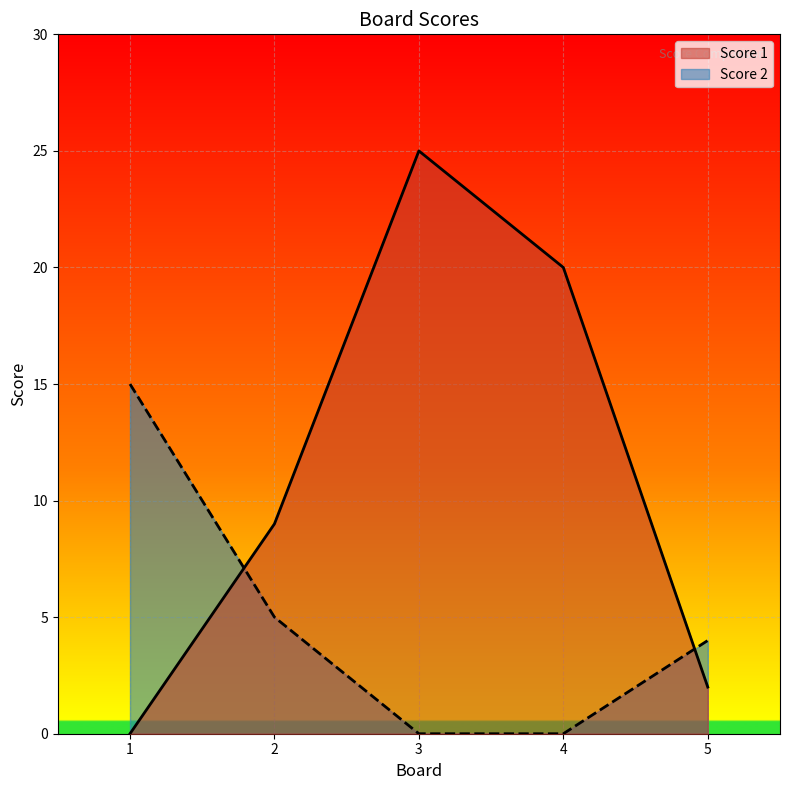

Is it true that Score 2 equals 7 at 5?

False